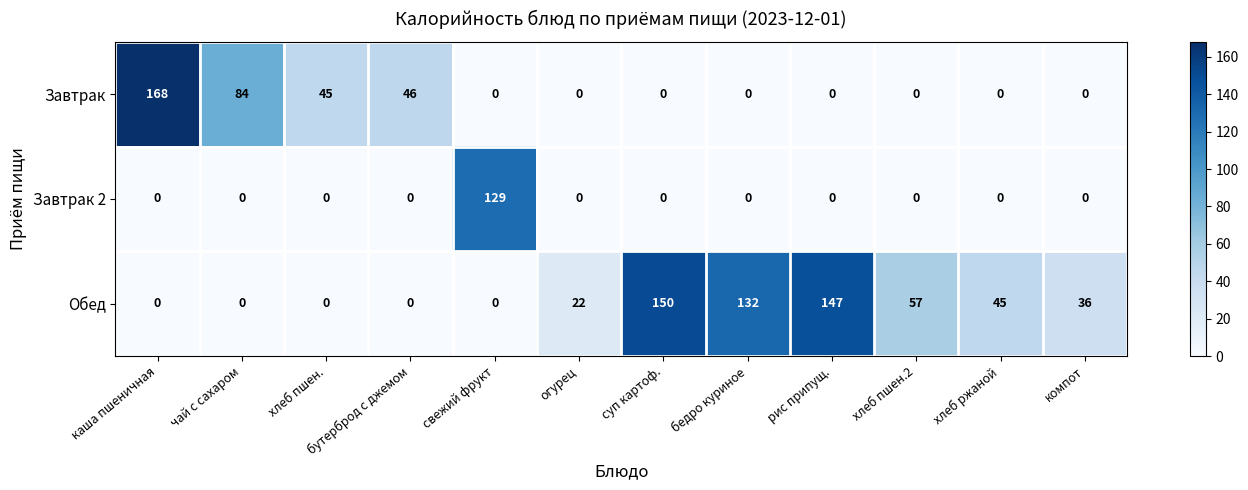

True or false: Завтрак has a value of 100 at огурец.

False